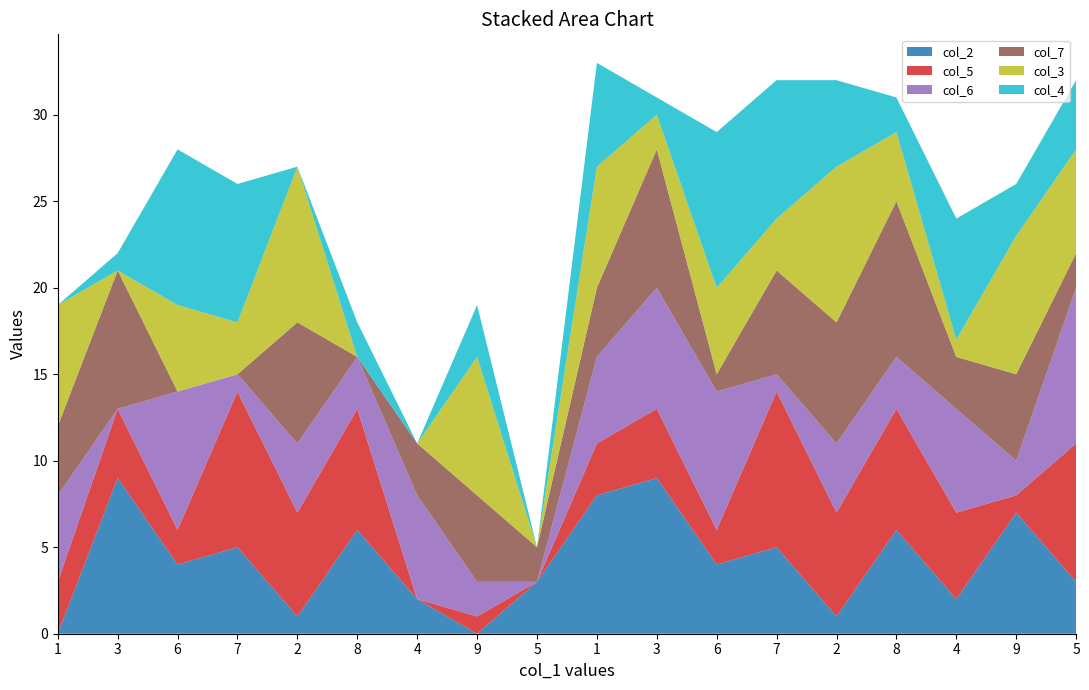

Reading right to left, list all the values displayed in this chart.

col_2: 3	7	2	6	1	5	4	9	8	3	0	2	6	1	5	4	9	0
col_5: 8	1	5	7	6	9	2	4	3	0	1	0	7	6	9	2	4	3
col_6: 9	2	6	3	4	1	8	7	5	0	2	6	3	4	1	8	0	5
col_7: 2	5	3	9	7	6	1	8	4	2	5	3	0	7	0	0	8	4
col_3: 6	8	1	4	9	3	5	2	7	0	8	0	0	9	3	5	0	7
col_4: 4	3	7	2	5	8	9	1	6	0	3	0	2	0	8	9	1	0